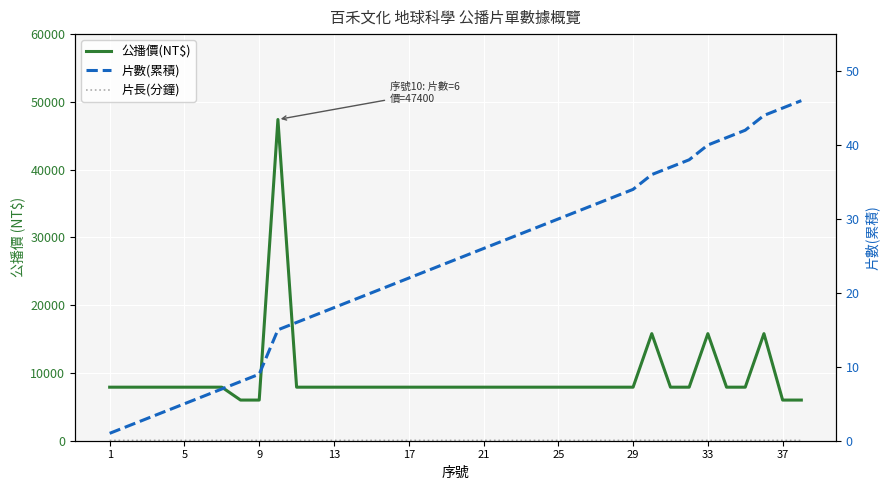

How many categories are shown in the chart?

38